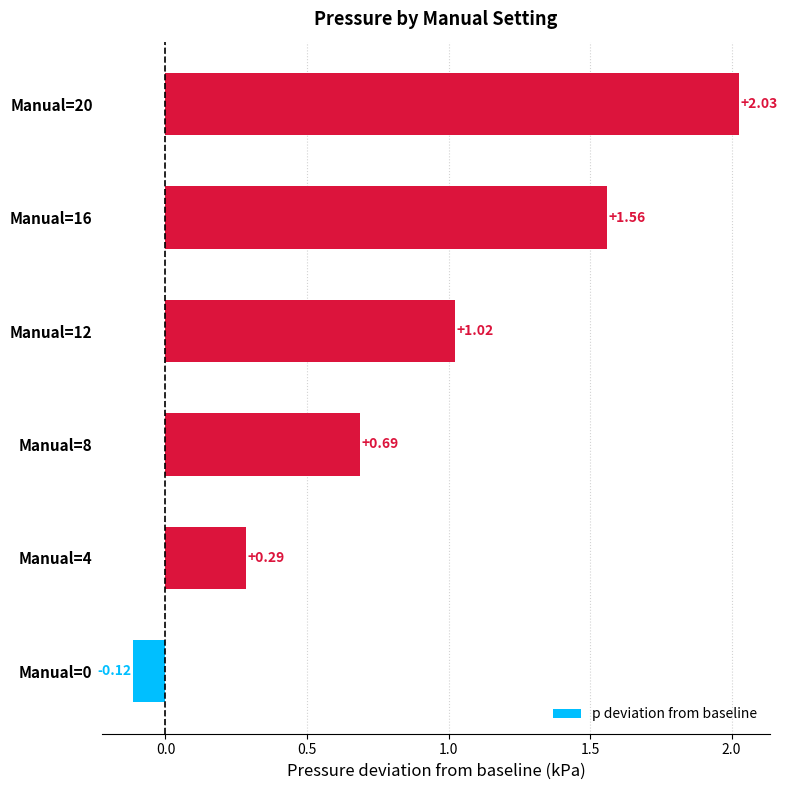

Count the number of values greater than 1.

3